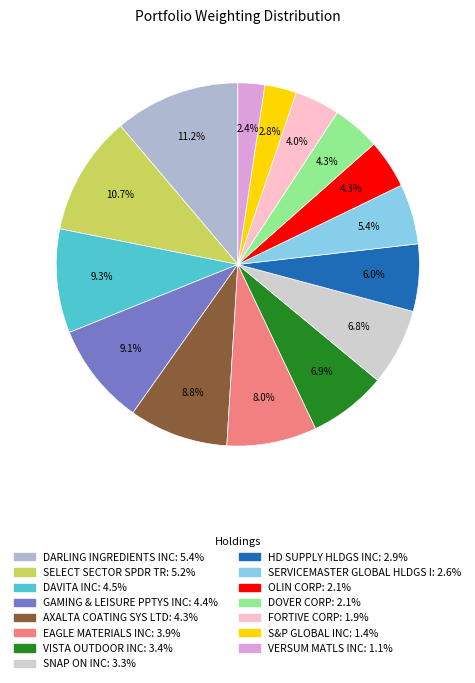

Does any single category account for the majority?

No